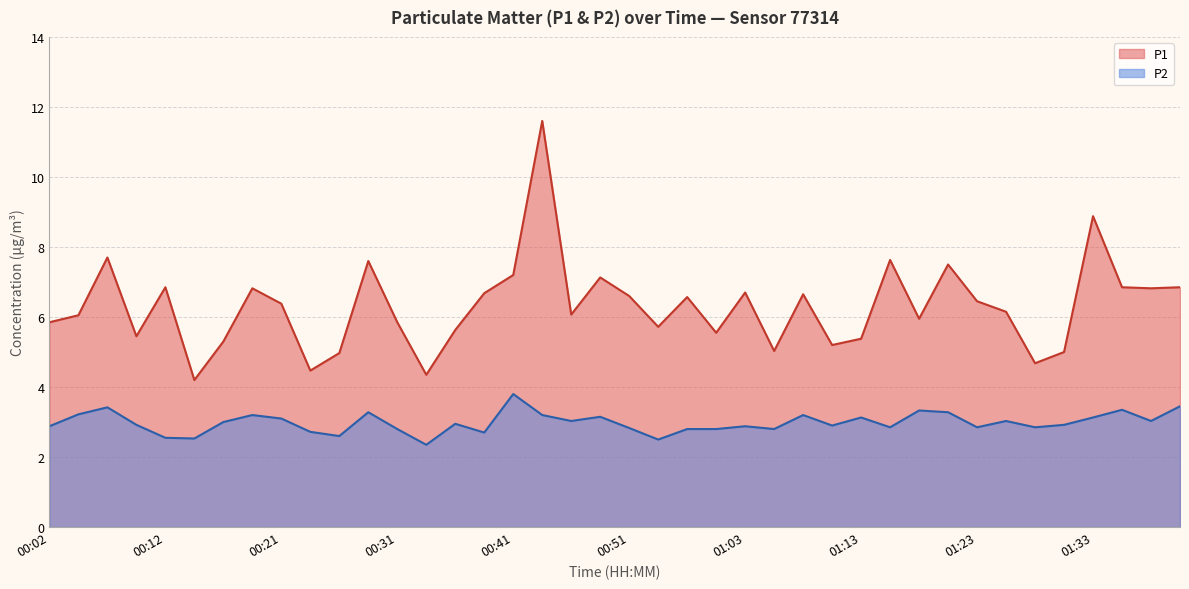

List the labels in order of P2 value, largest first.

00:41, 01:40, 00:07, 01:36, 01:18, 00:29, 01:21, 00:04, 00:19, 00:43, 01:08, 00:48, 01:13, 01:33, 00:21, 00:46, 01:26, 01:38, 00:16, 00:36, 00:09, 01:31, 01:11, 00:02, 01:03, 01:16, 01:23, 01:28, 00:51, 00:31, 00:58, 01:01, 01:06, 00:24, 00:39, 00:26, 00:12, 00:14, 00:56, 00:34